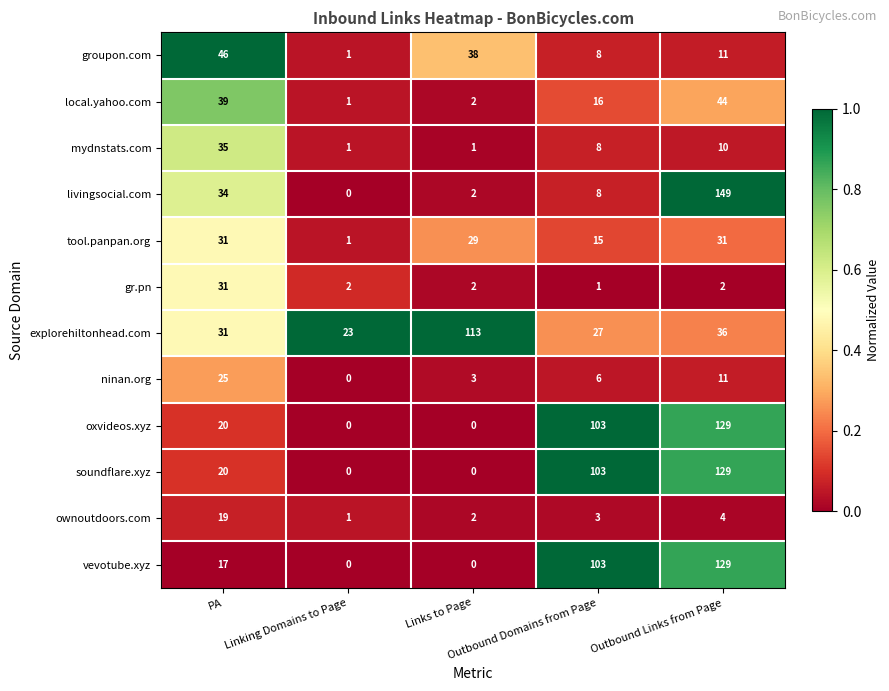

Which series has the widest spread of values?

livingsocial.com